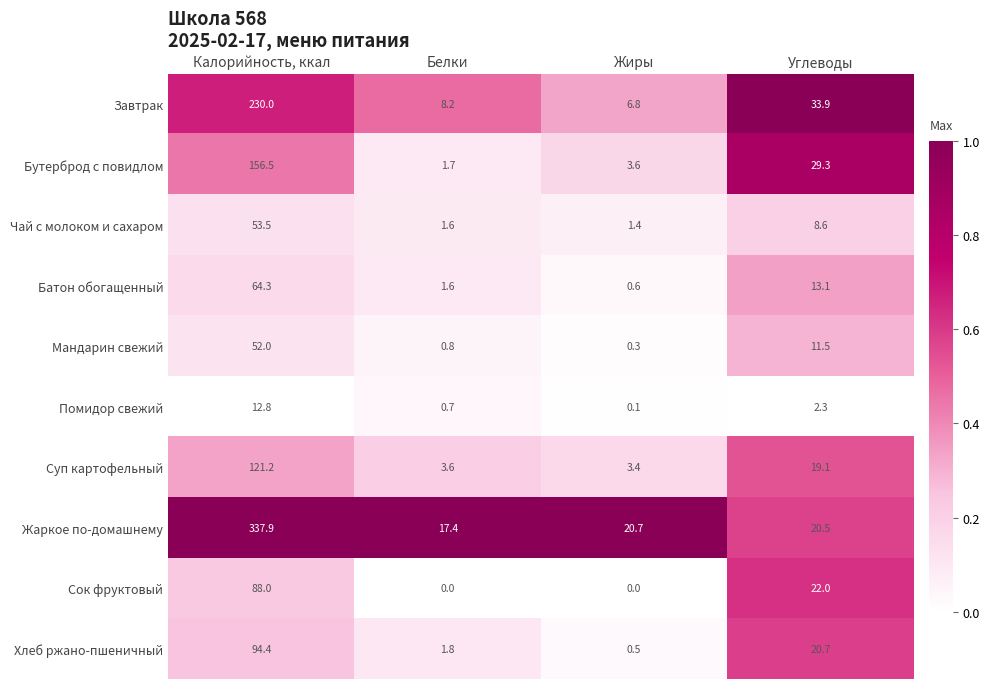

True or false: Чай с молоком и сахаром has a value of 53.5 at Калорийность, ккал.

True